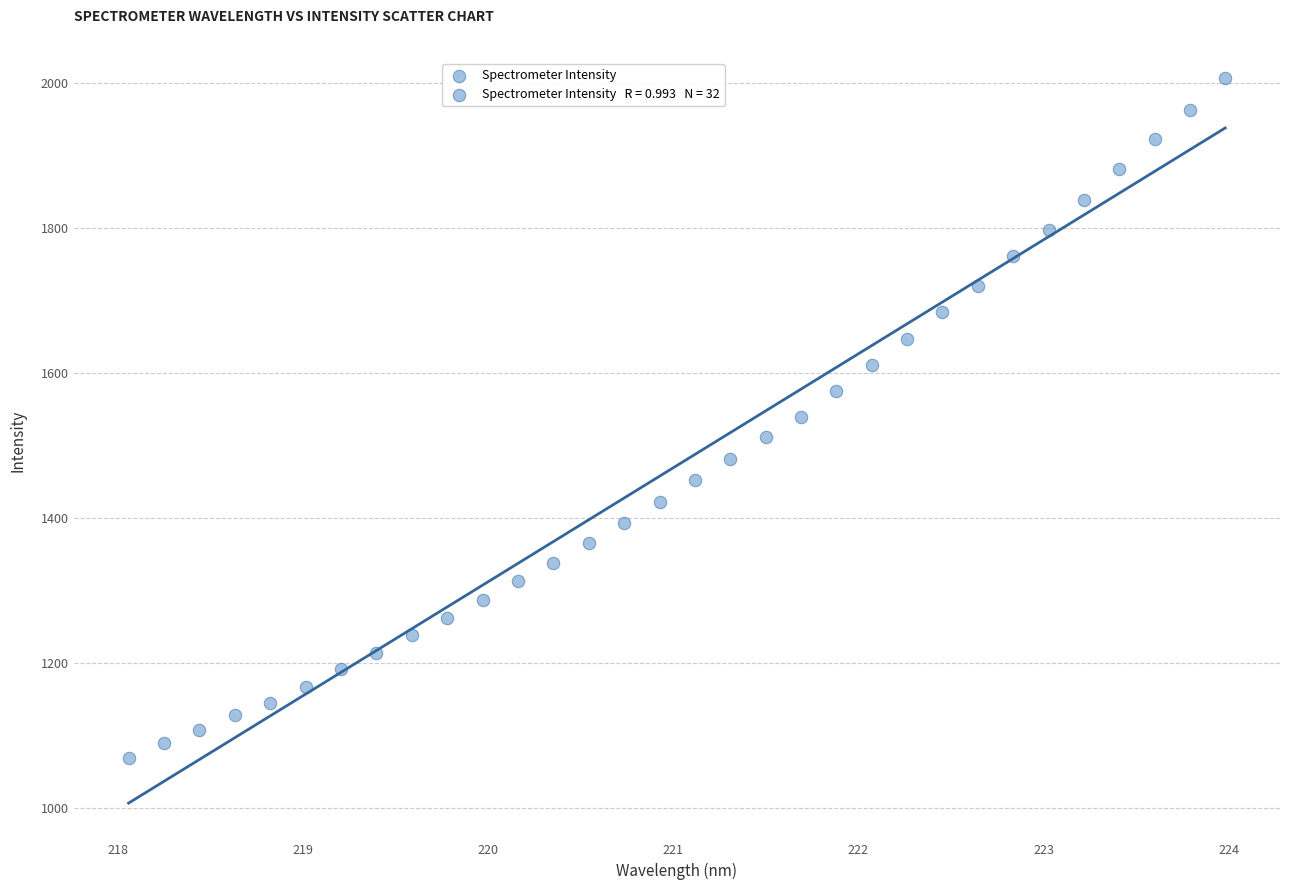

What is the range of X values (max minus min)?

5.9